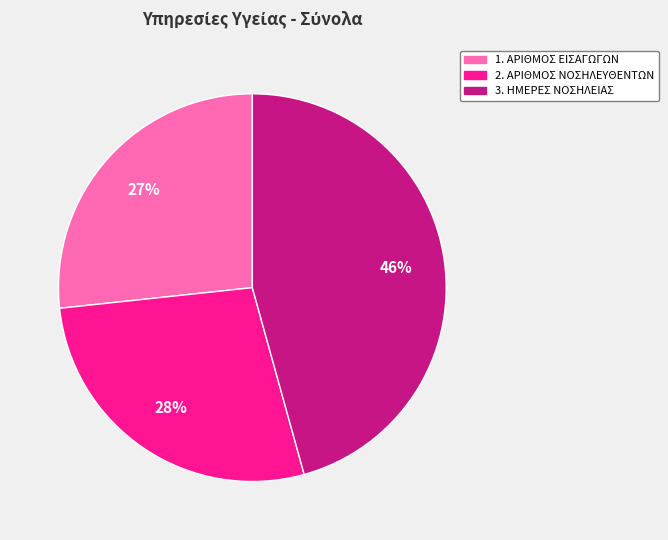

Between 1. ΑΡΙΘΜΟΣ ΕΙΣΑΓΩΓΩΝ and 3. ΗΜΕΡΕΣ ΝΟΣΗΛΕΙΑΣ, which is larger?

3. ΗΜΕΡΕΣ ΝΟΣΗΛΕΙΑΣ